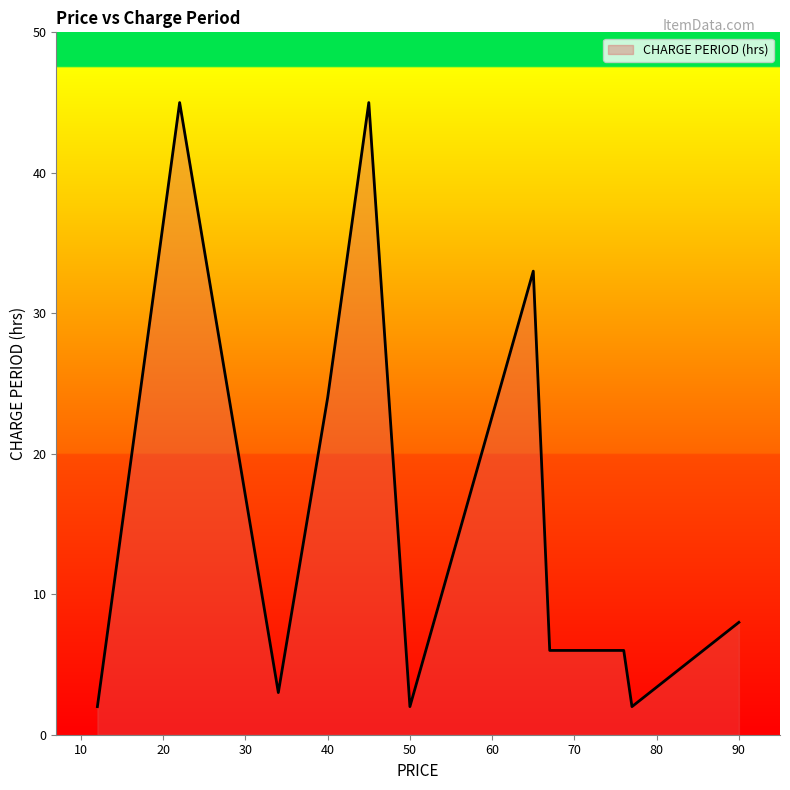

What is the difference between the maximum and minimum values?

43